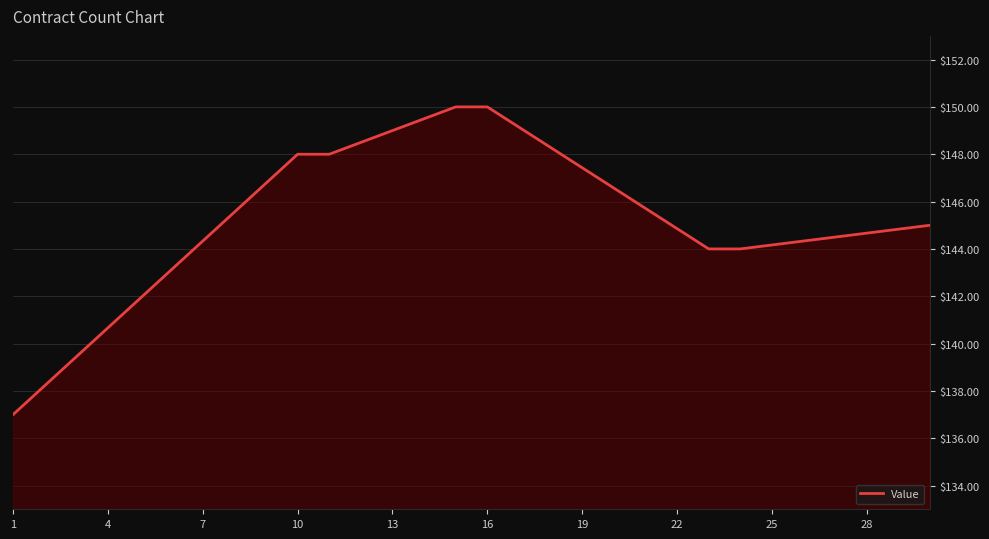

What is the minimum value shown in the chart?

137.0